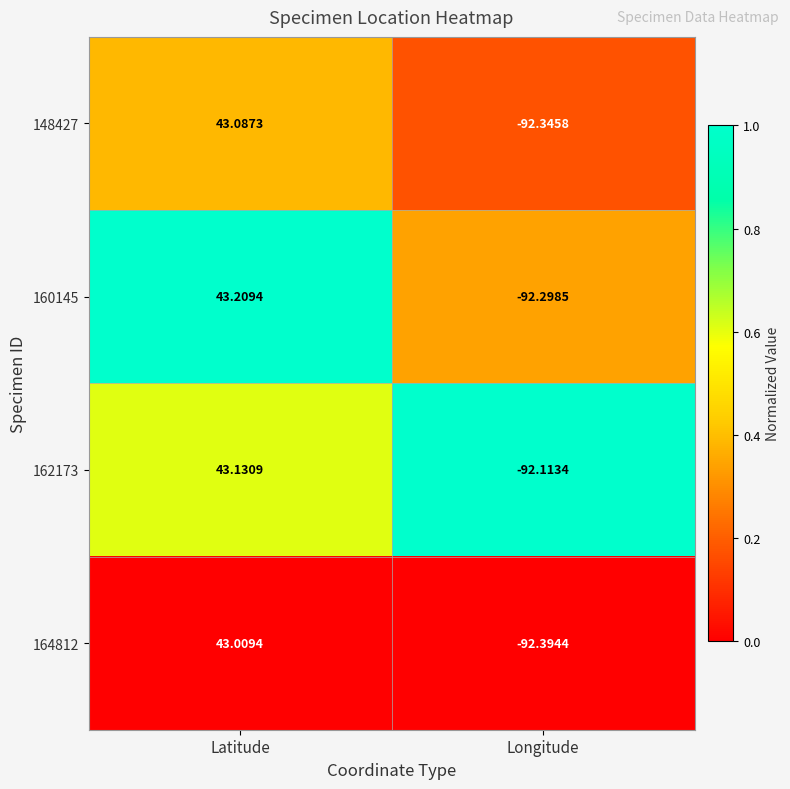

Is the value of 164812 at Longitude greater than the value of 160145 at Longitude?

No